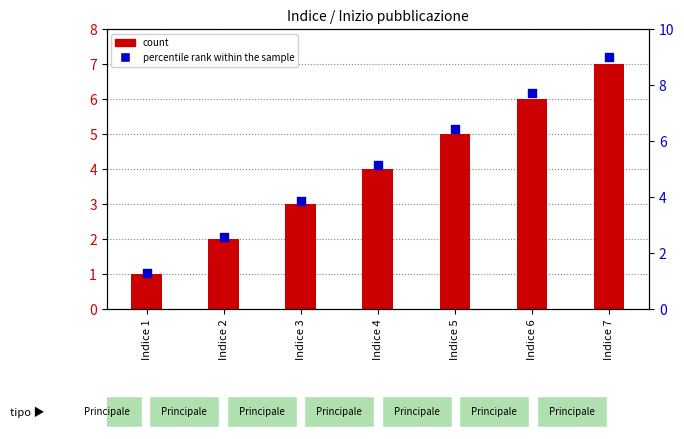

Which series contains the lowest Y value?

count